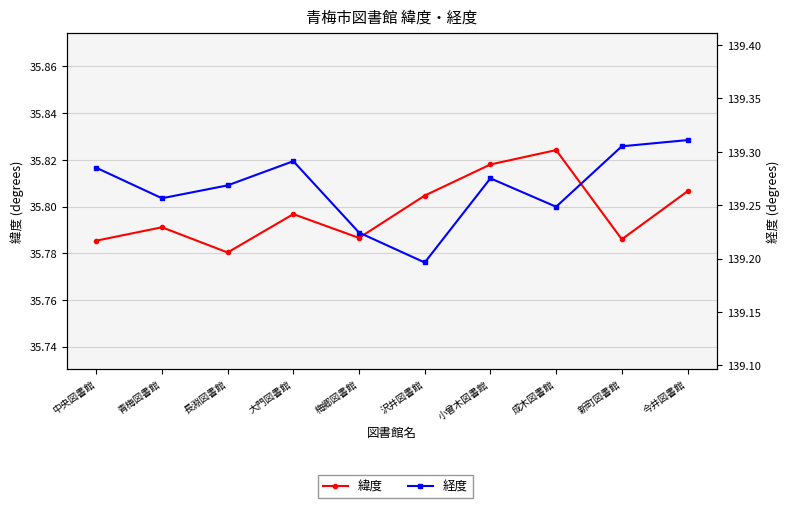

How many lines are shown in the chart?

2